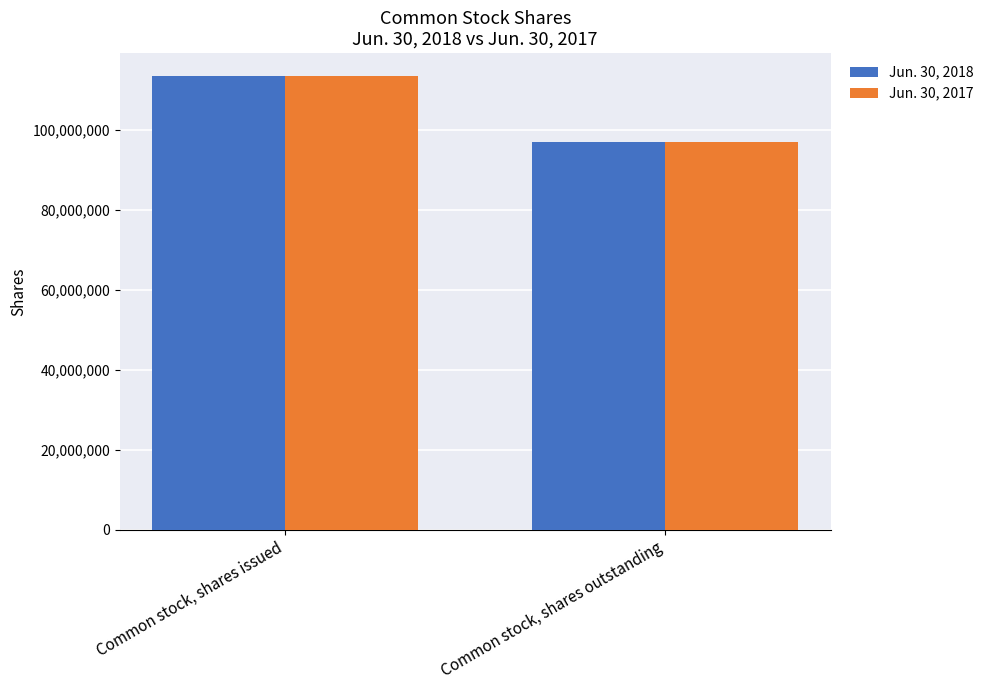

At which category is the sum across all series the highest?

Common stock, shares issued